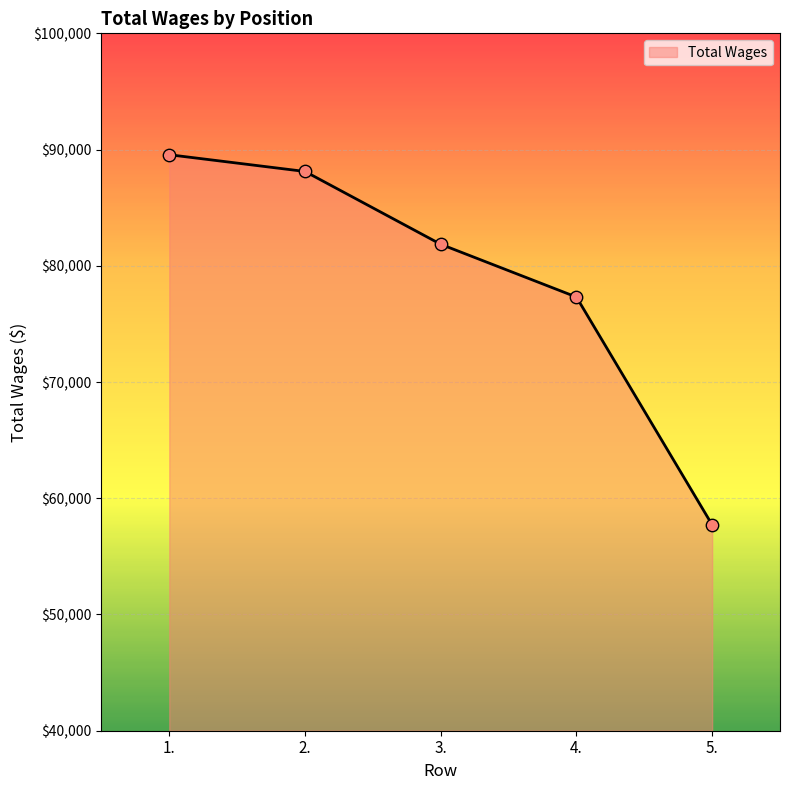

What is the change in value from 1. to 4.?

-12244